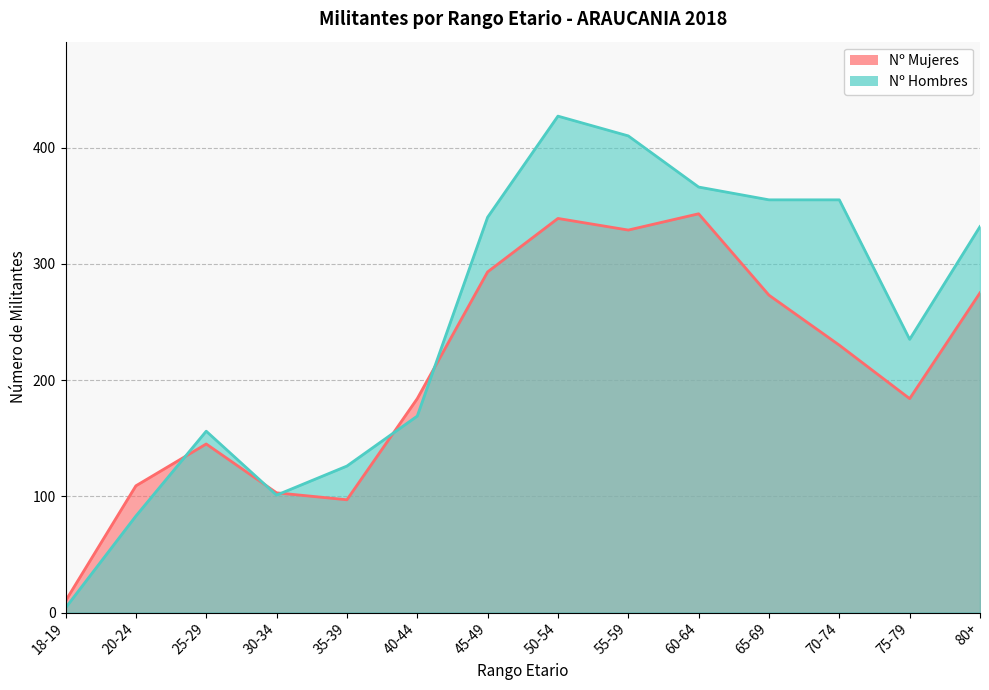

Rank the series by their maximum value, from highest to lowest.

Nº Hombres, Nº Mujeres